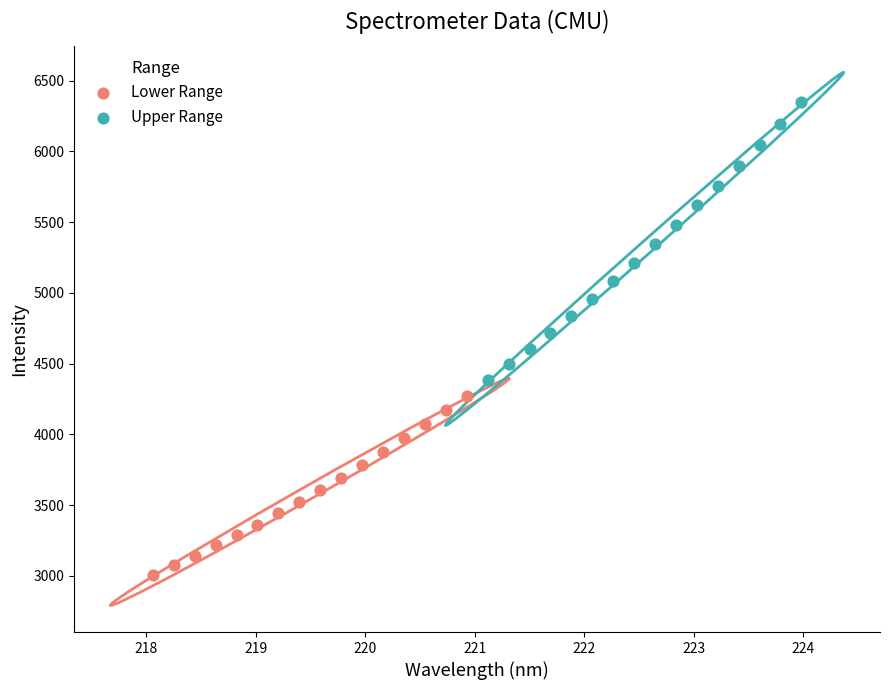

Which series contains the highest Y value?

Upper Range